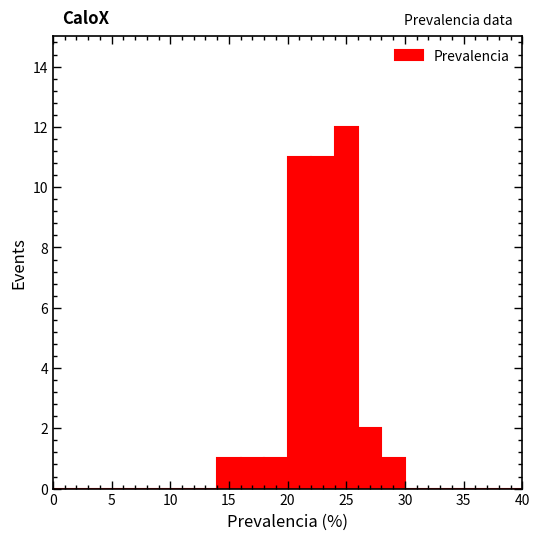

Reading left to right, list every bar in this chart as the range it spans on the x-axis followed by its height. The values are not printed on the chart, so give them approximately, as read against the axis.

0 to 2: 0
2 to 4: 0
4 to 6: 0
6 to 8: 0
8 to 10: 0
10 to 12: 0
12 to 14: 0
14 to 16: 1
16 to 18: 1
18 to 20: 1
20 to 22: 11
22 to 24: 11
24 to 26: 12
26 to 28: 2
28 to 30: 1
30 to 32: 0
32 to 34: 0
34 to 36: 0
36 to 38: 0
38 to 40: 0